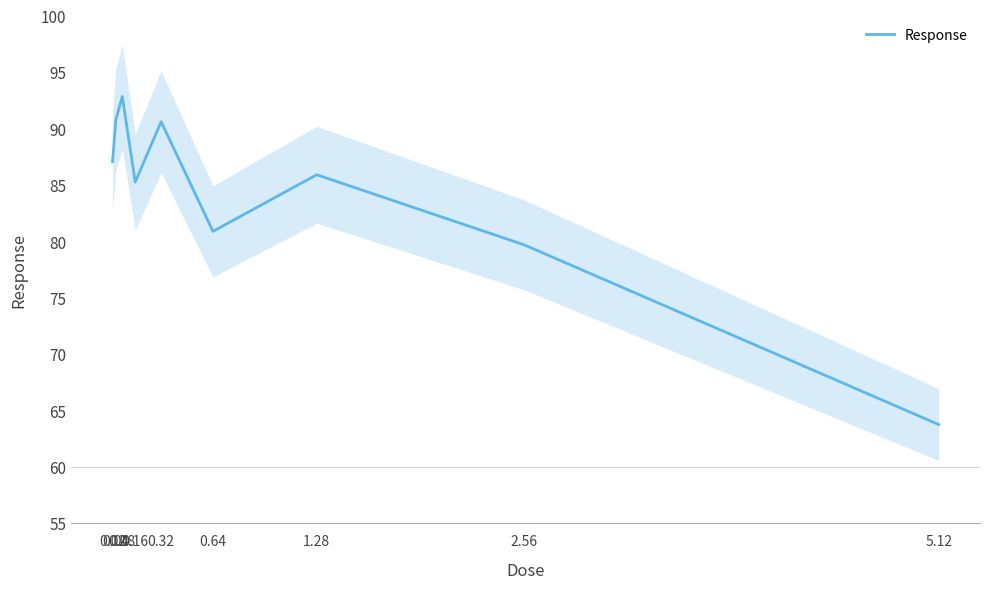

What position from the left is 0.04?

2